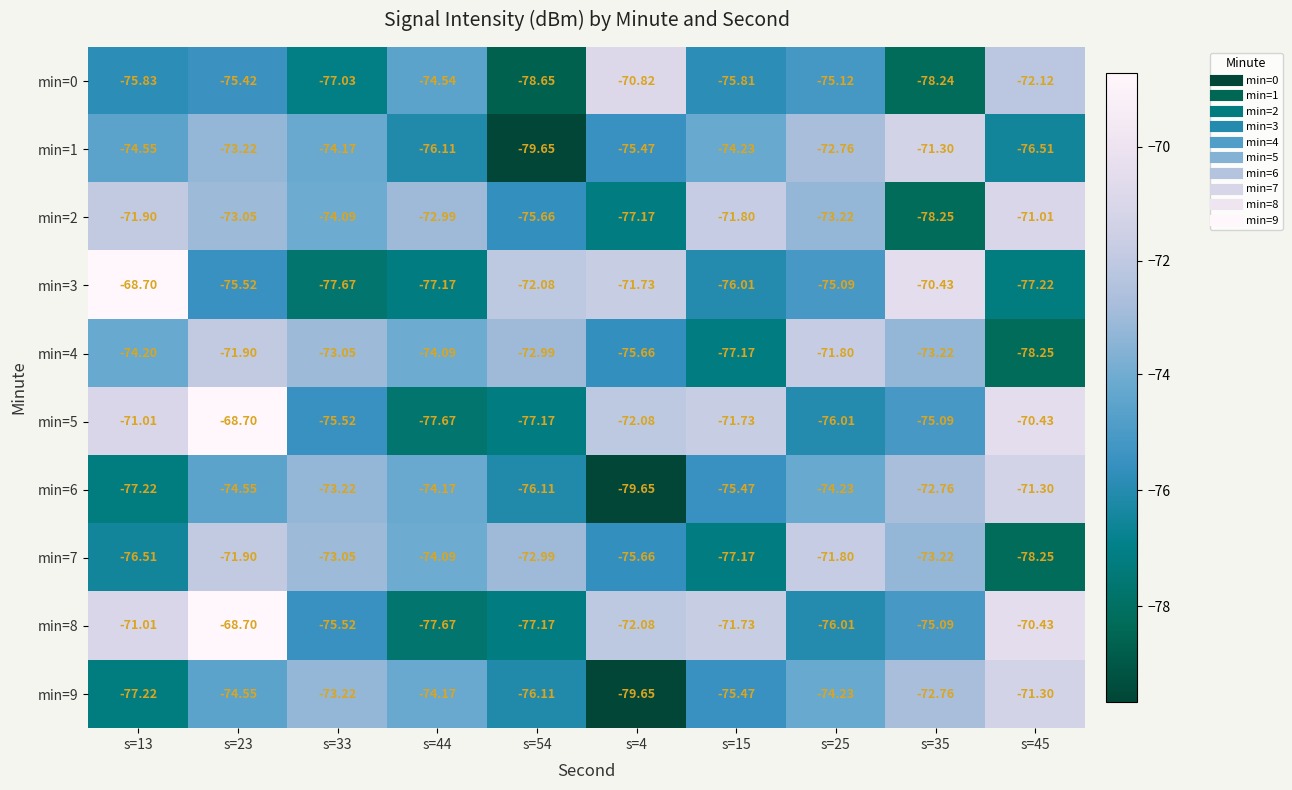

Is the value of min=8 at s=35 greater than the value of min=1 at s=4?

Yes